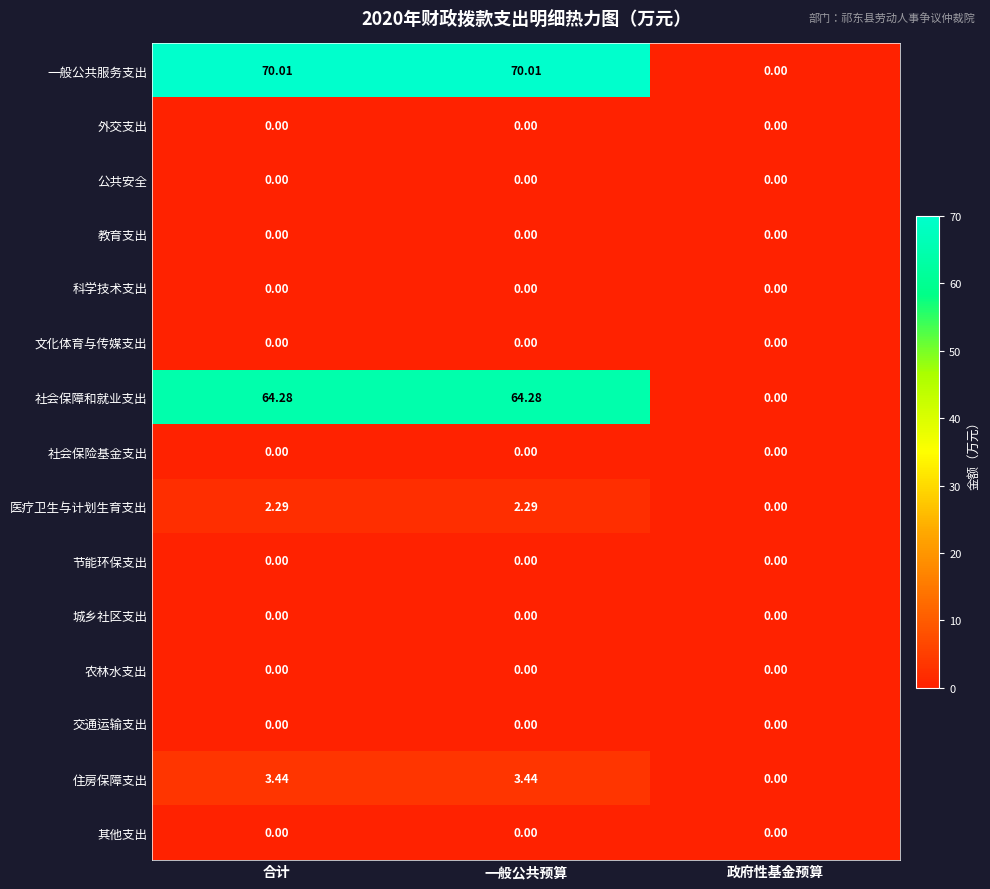

Is the value of 节能环保支出 at 一般公共预算 greater than the value of 社会保障和就业支出 at 一般公共预算?

No